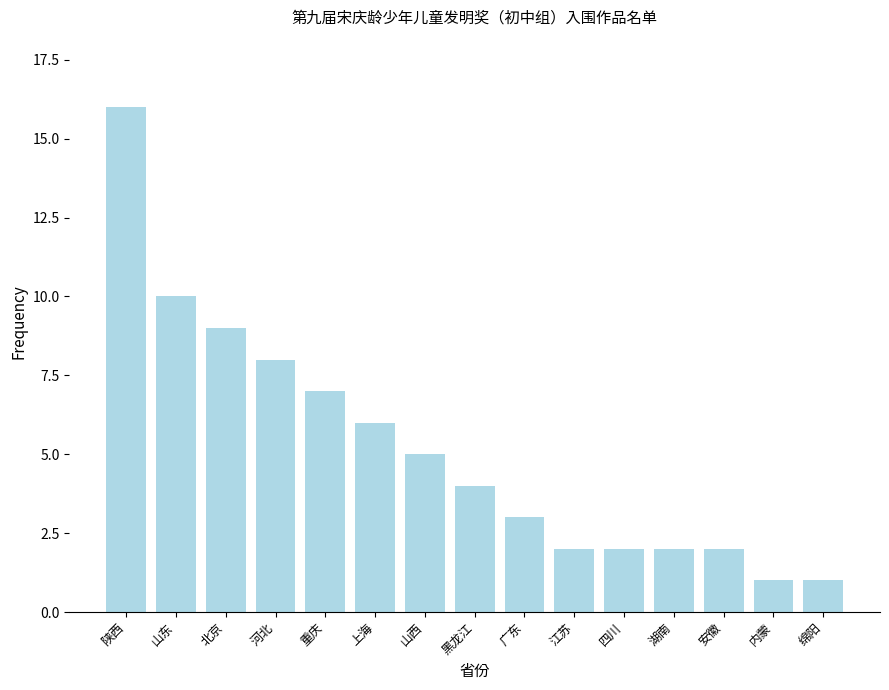

What is the smallest value displayed?

1